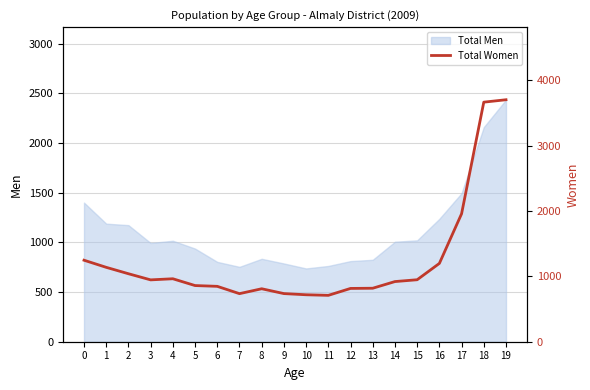

The value of Total Men at 4 is 1017. True or false?

True